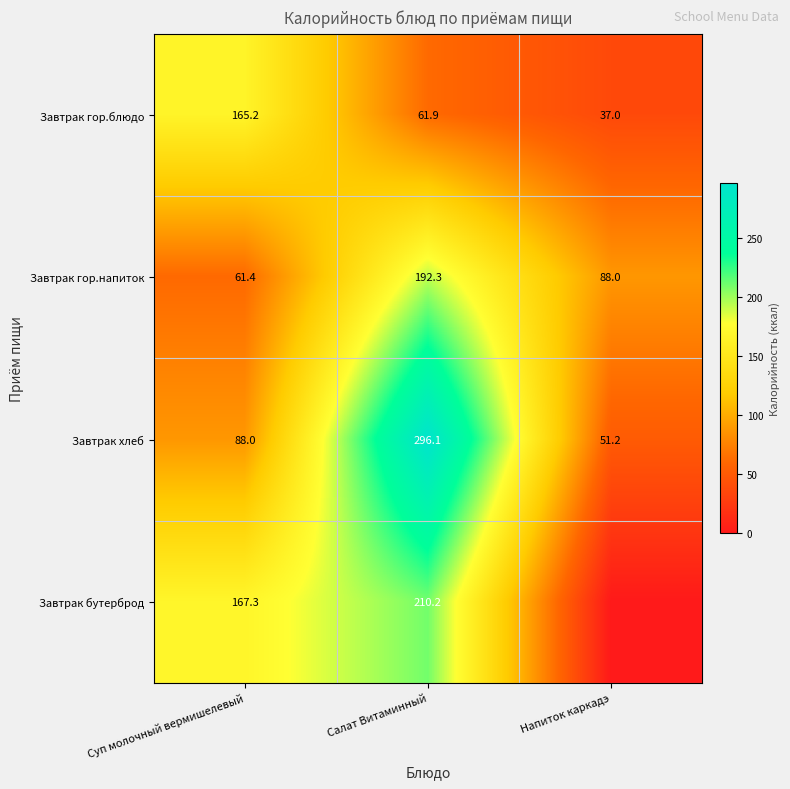

What is the sum of all Завтрак хлеб values?

435.3